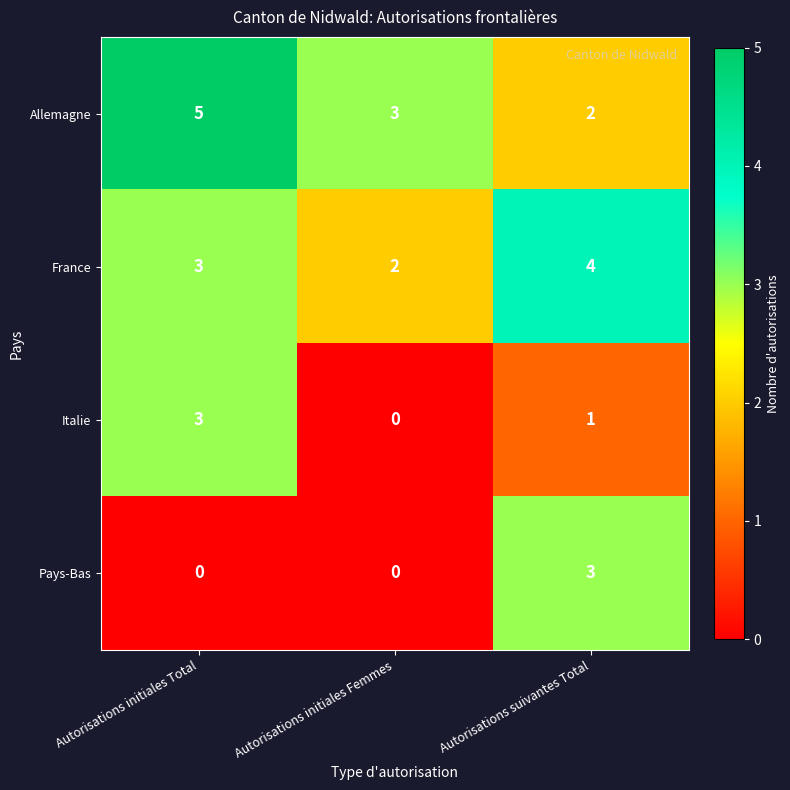

Reading left to right, what are all the values shown in this chart?

Allemagne: Autorisations initiales Total=5	Autorisations initiales Femmes=3	Autorisations suivantes Total=2
France: Autorisations initiales Total=3	Autorisations initiales Femmes=2	Autorisations suivantes Total=4
Italie: Autorisations initiales Total=3	Autorisations initiales Femmes=0	Autorisations suivantes Total=1
Pays-Bas: Autorisations initiales Total=0	Autorisations initiales Femmes=0	Autorisations suivantes Total=3